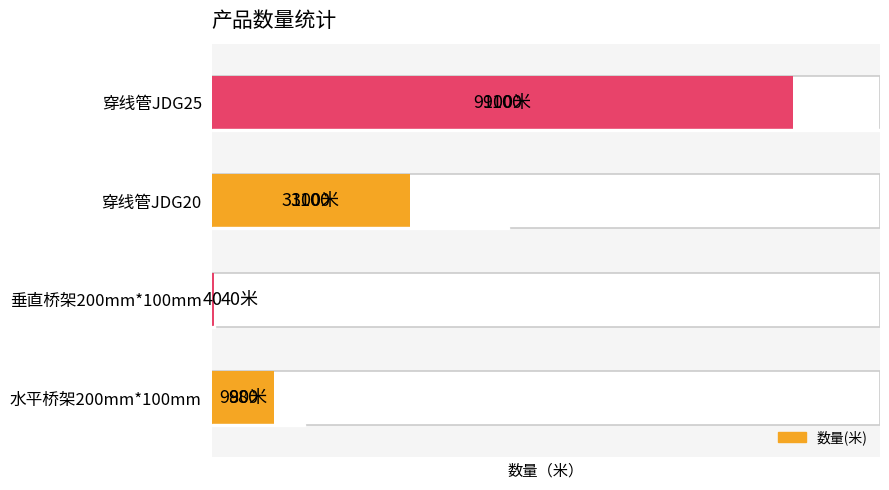

How many distinct data groups are displayed?

1